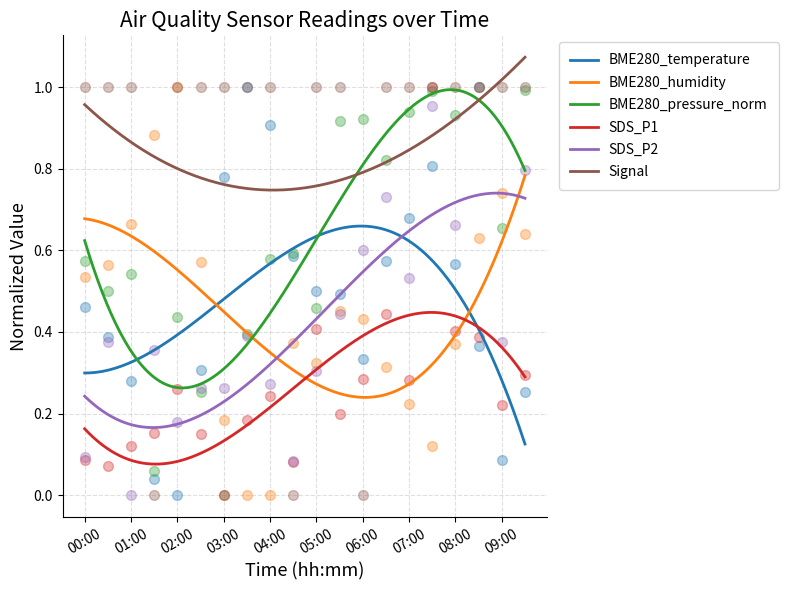

At which category is the sum across all series the highest?

07:30